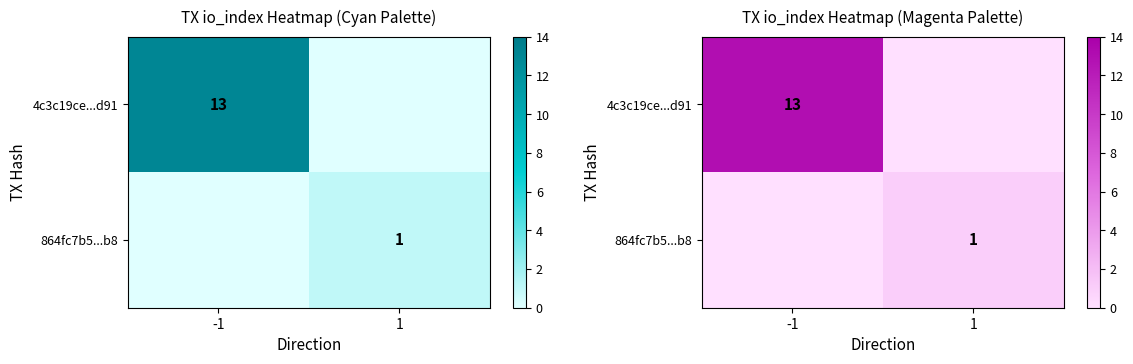

The value of 4c3c19ce...d91 at -1 is 5. True or false?

False